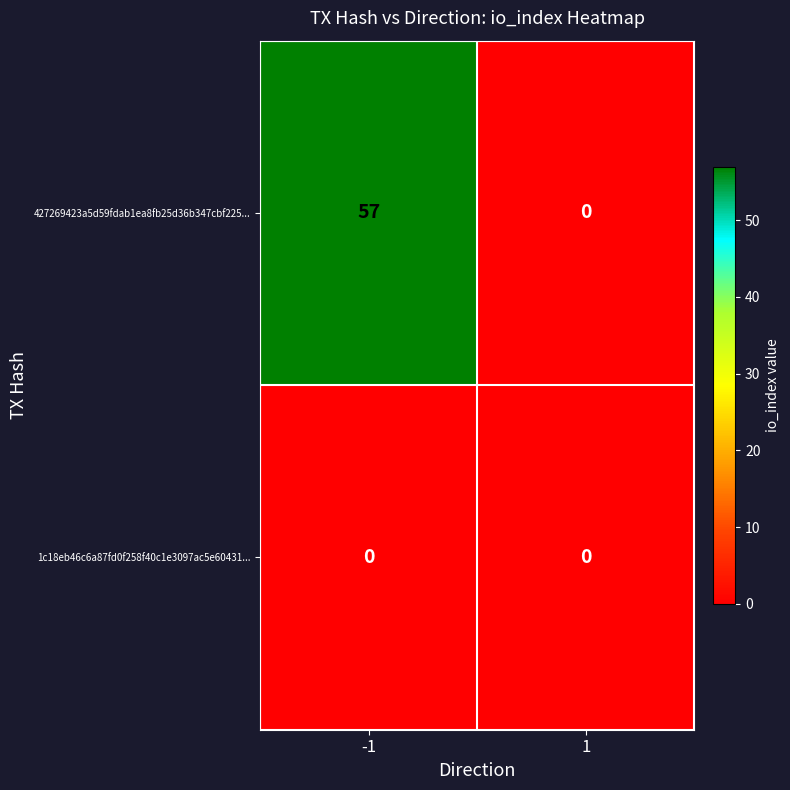

Which series changed the most between -1 and 1?

427269423a5d59fdab1ea8fb25d36b347cbf225...